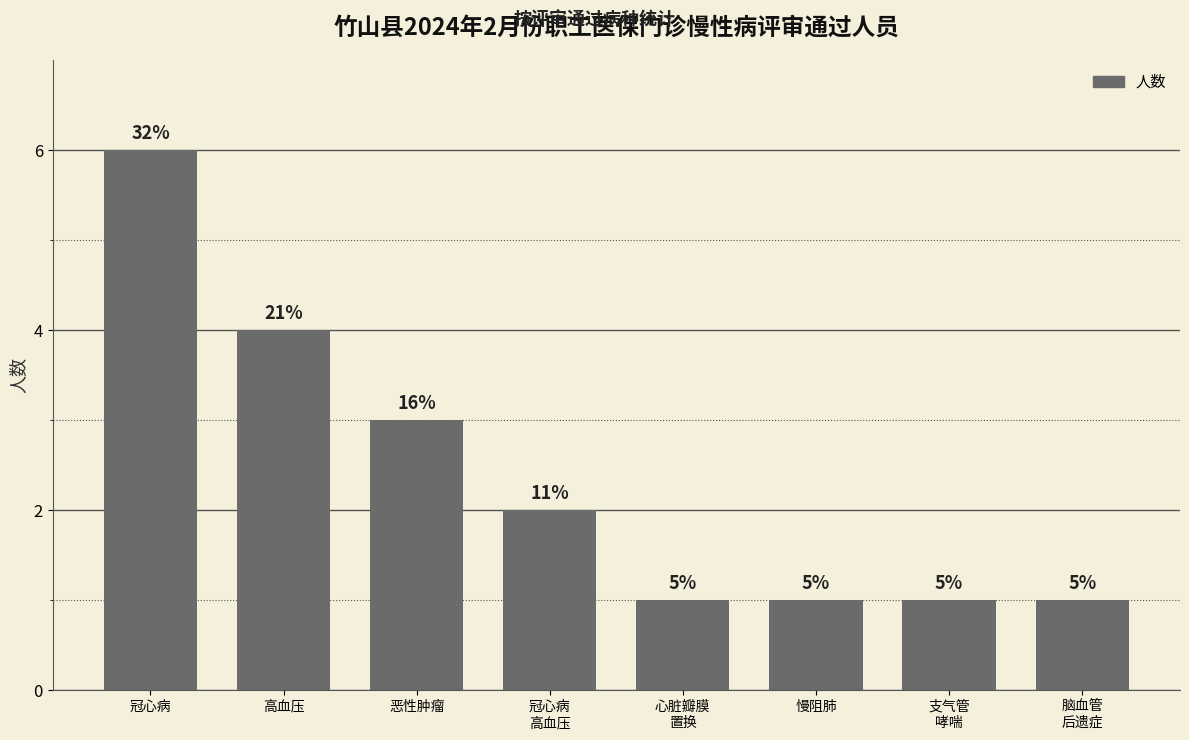

Rank the categories by value from highest to lowest.

冠心病, 高血压, 恶性肿瘤, 冠心病
高血压, 心脏瓣膜
置换, 慢阻肺, 支气管
哮喘, 脑血管
后遗症